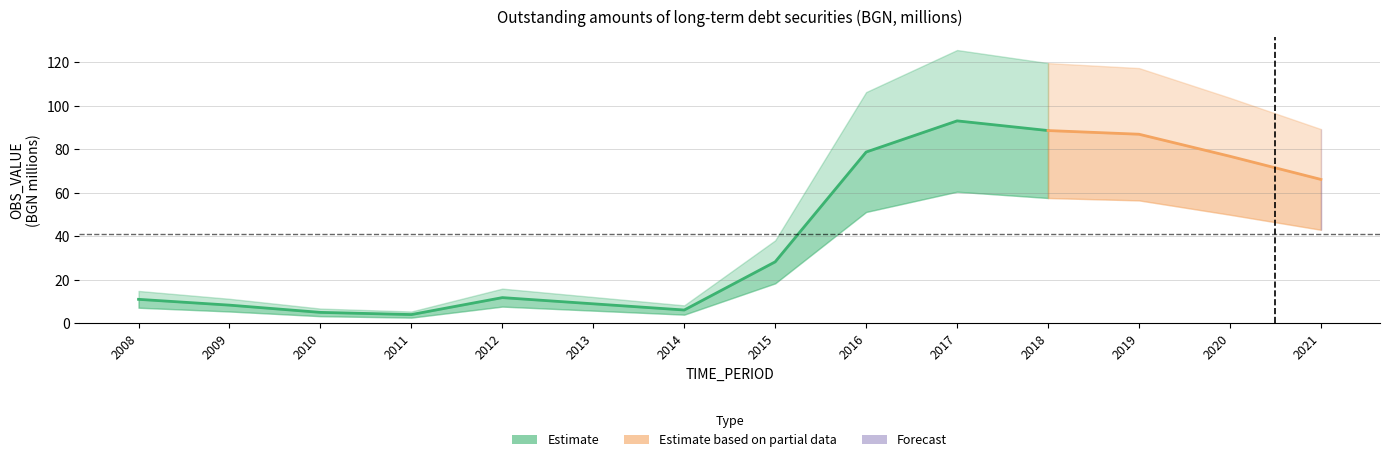

List the labels in order of value, largest first.

2017, 2018, 2019, 2016, 2020, 2021, 2015, 2012, 2008, 2013, 2009, 2014, 2010, 2011